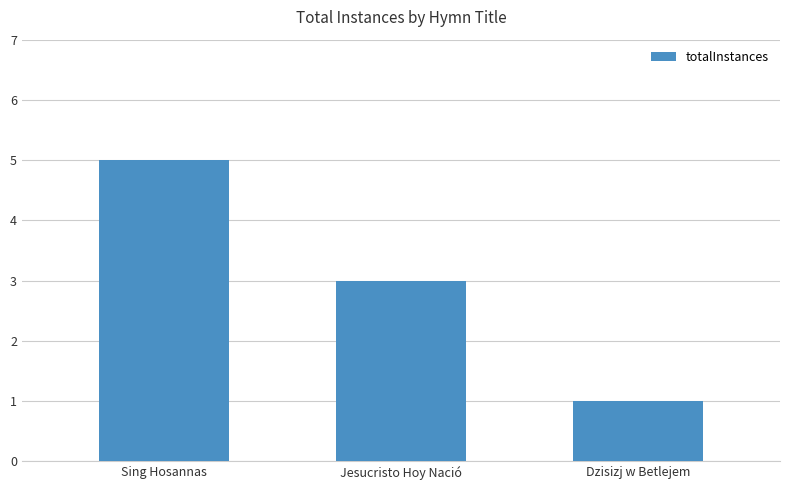

The chart shows a value of 1 at Dzisizj w Betlejem. True or false?

True